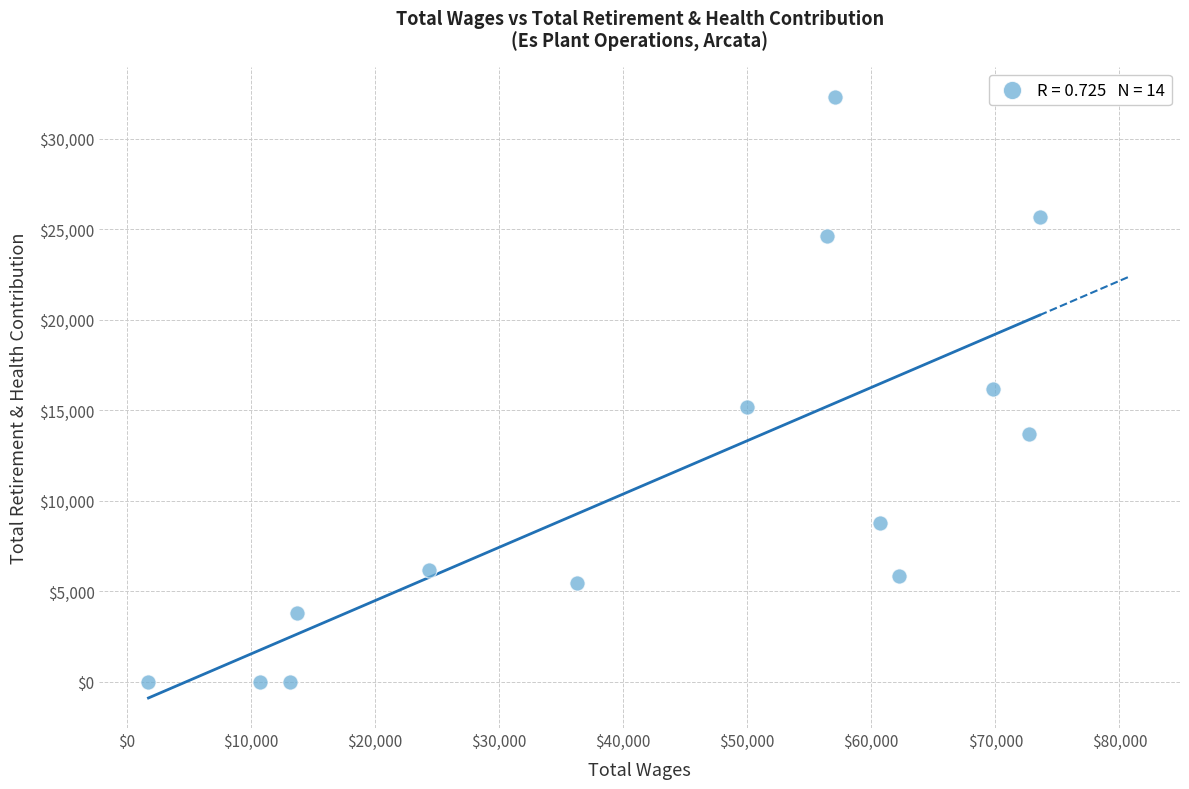

What is the range of Y values (max minus min)?

32333